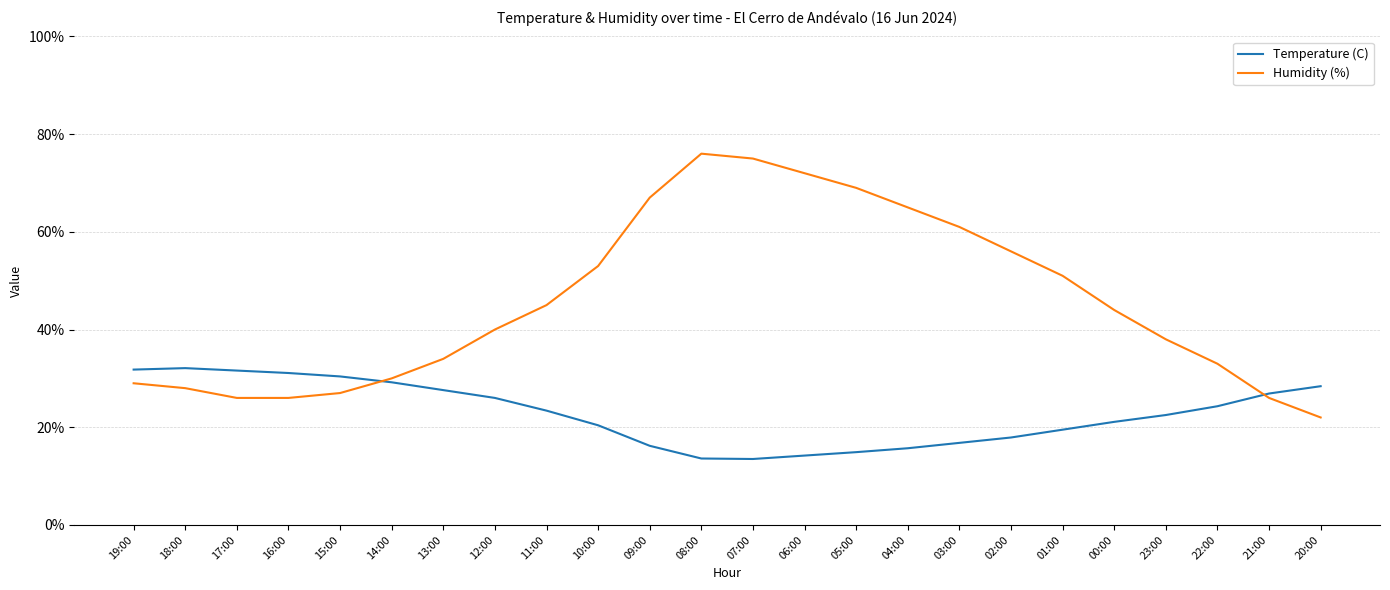

What is the sum of the Humidity (%) values at 12:00 and 14:00?

70.0